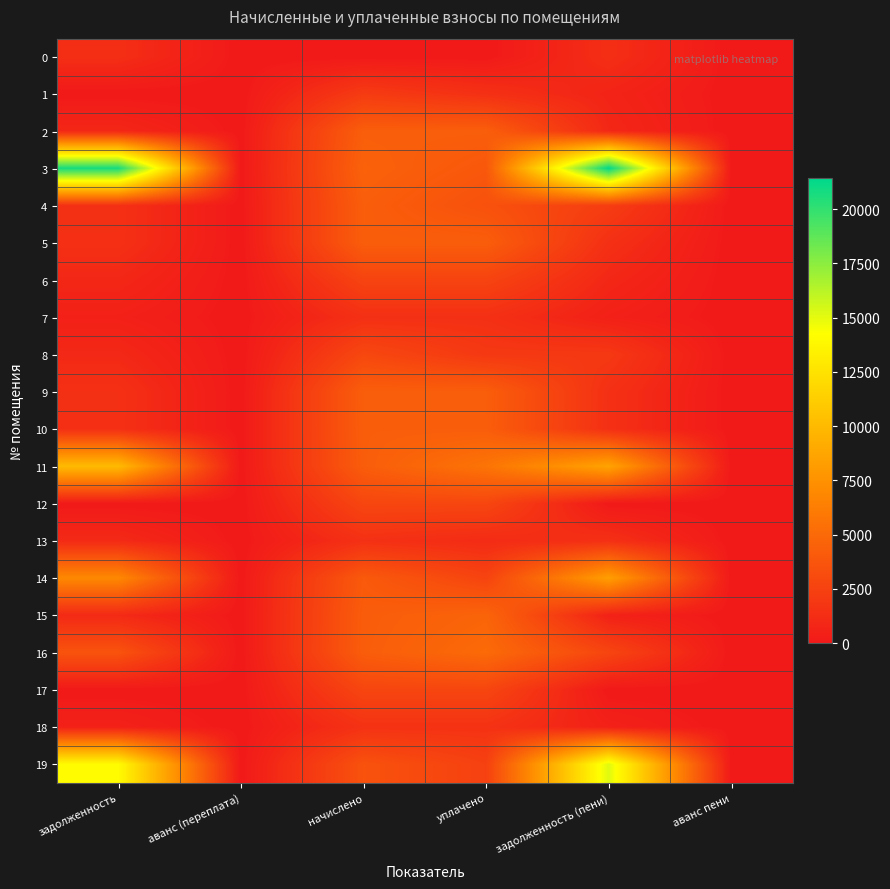

Which category has the lowest value across all series?

аванс (переплата)